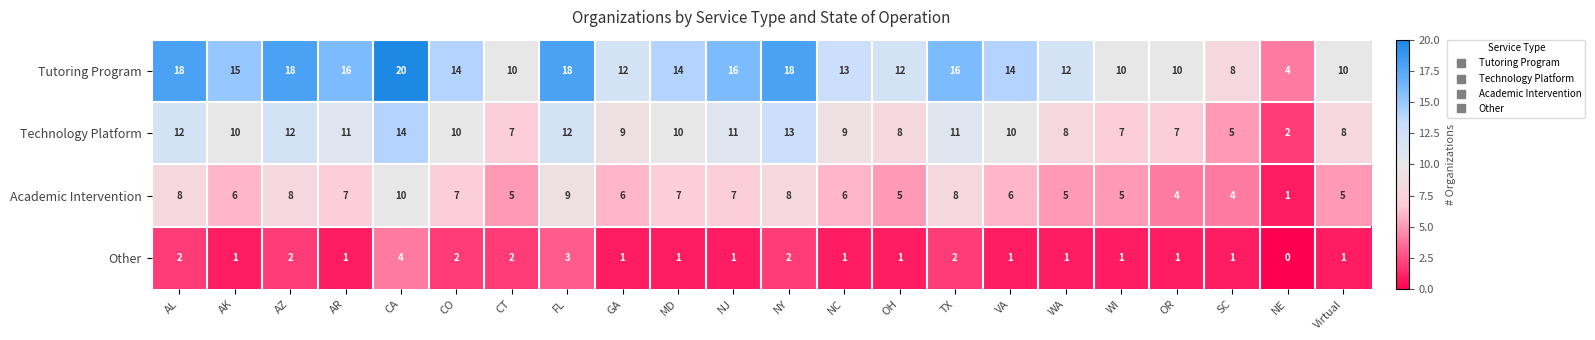

What is the highest value of the Tutoring Program series?

20